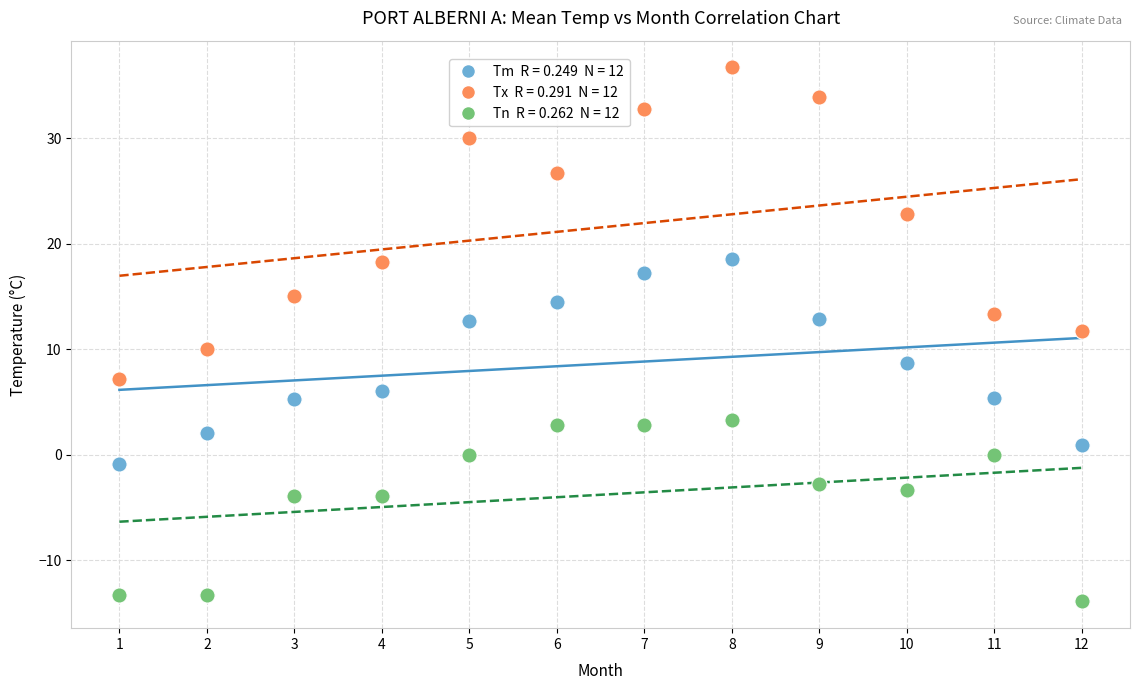

Across all data points, what is the range of X values (max minus min)?

11.0